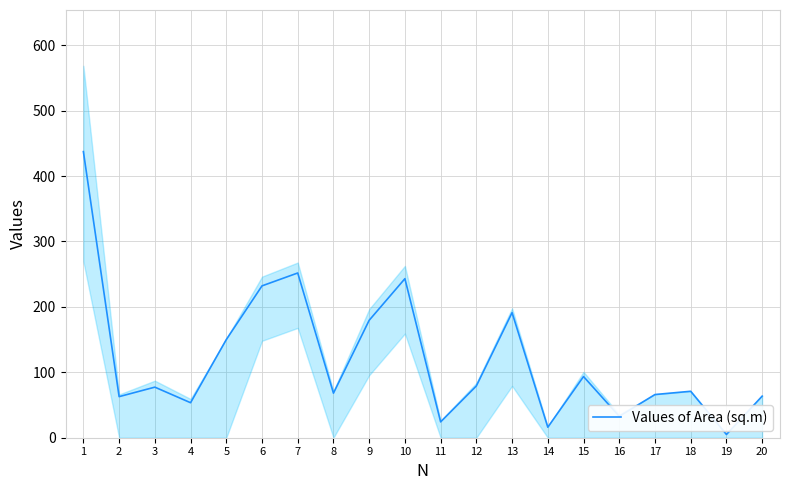

What is the value of the 14th point from the left?

16.1